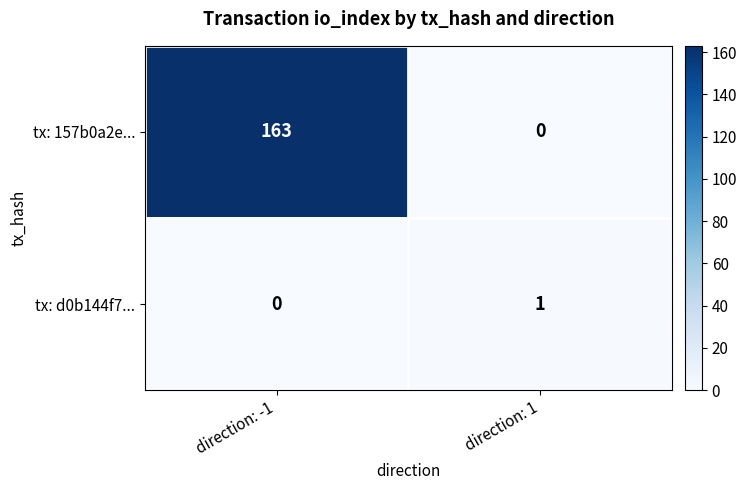

What is the total value across all series at direction: 1?

1